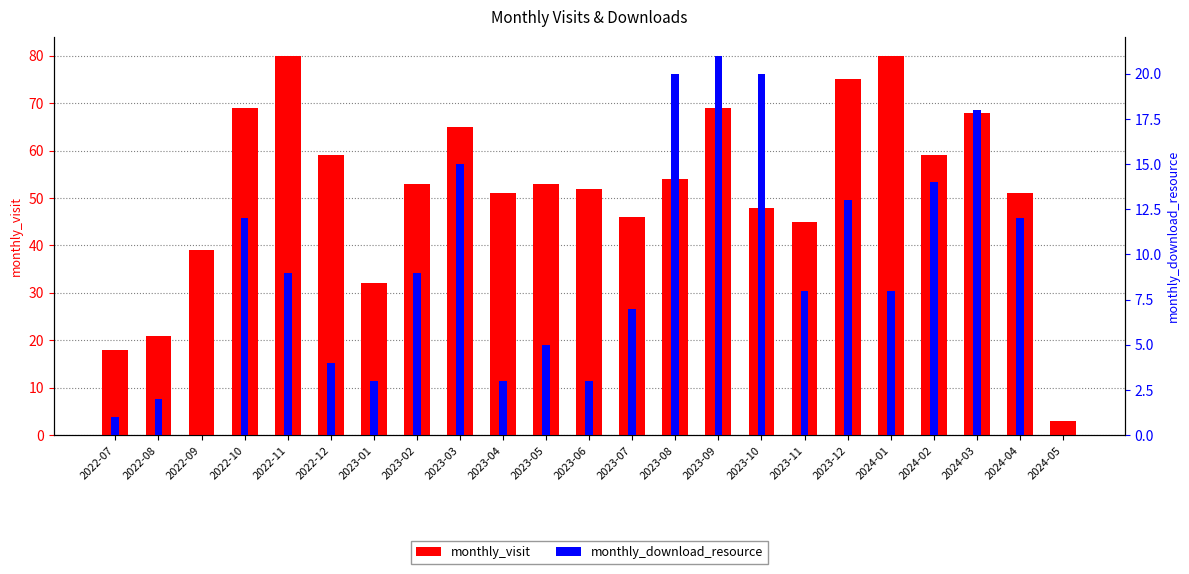

How many groups of bars are there?

23